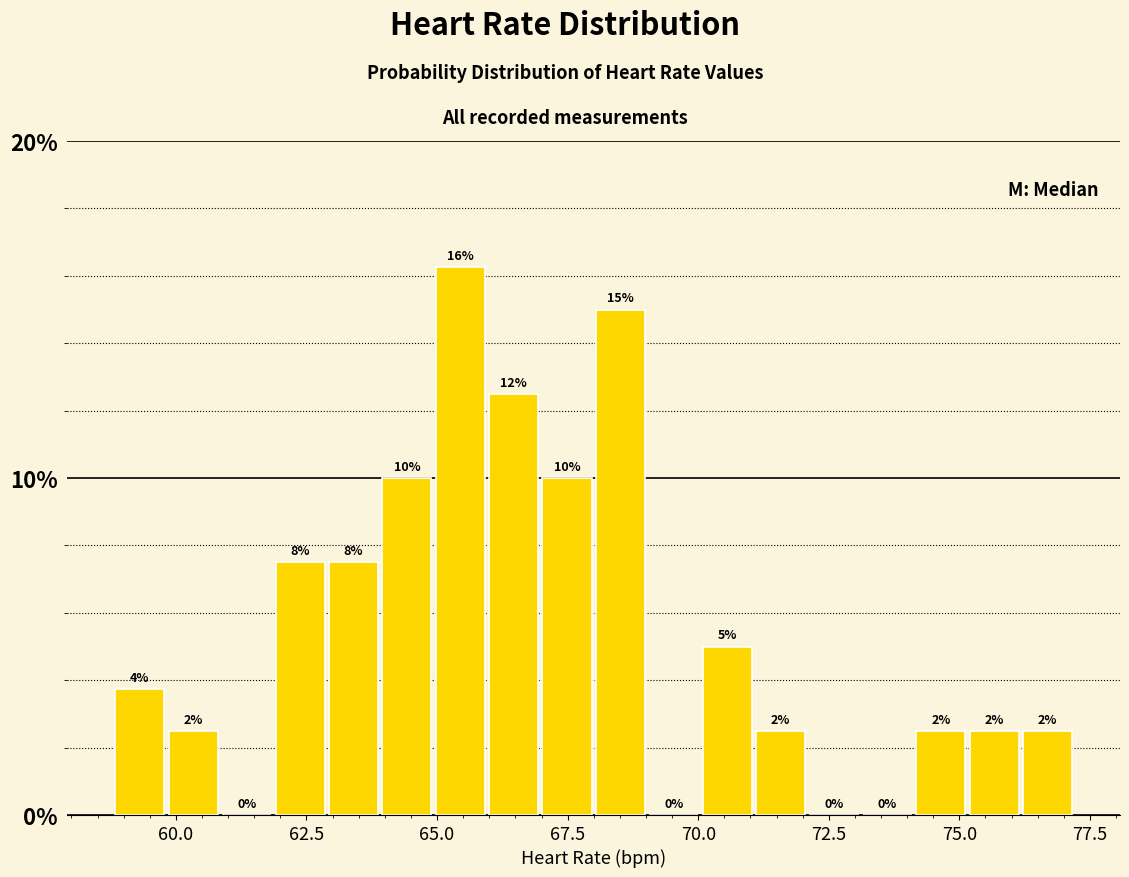

Around what value on the x-axis is the tallest bar? Give the approximate position of its centre, as read against the axis.

65.5